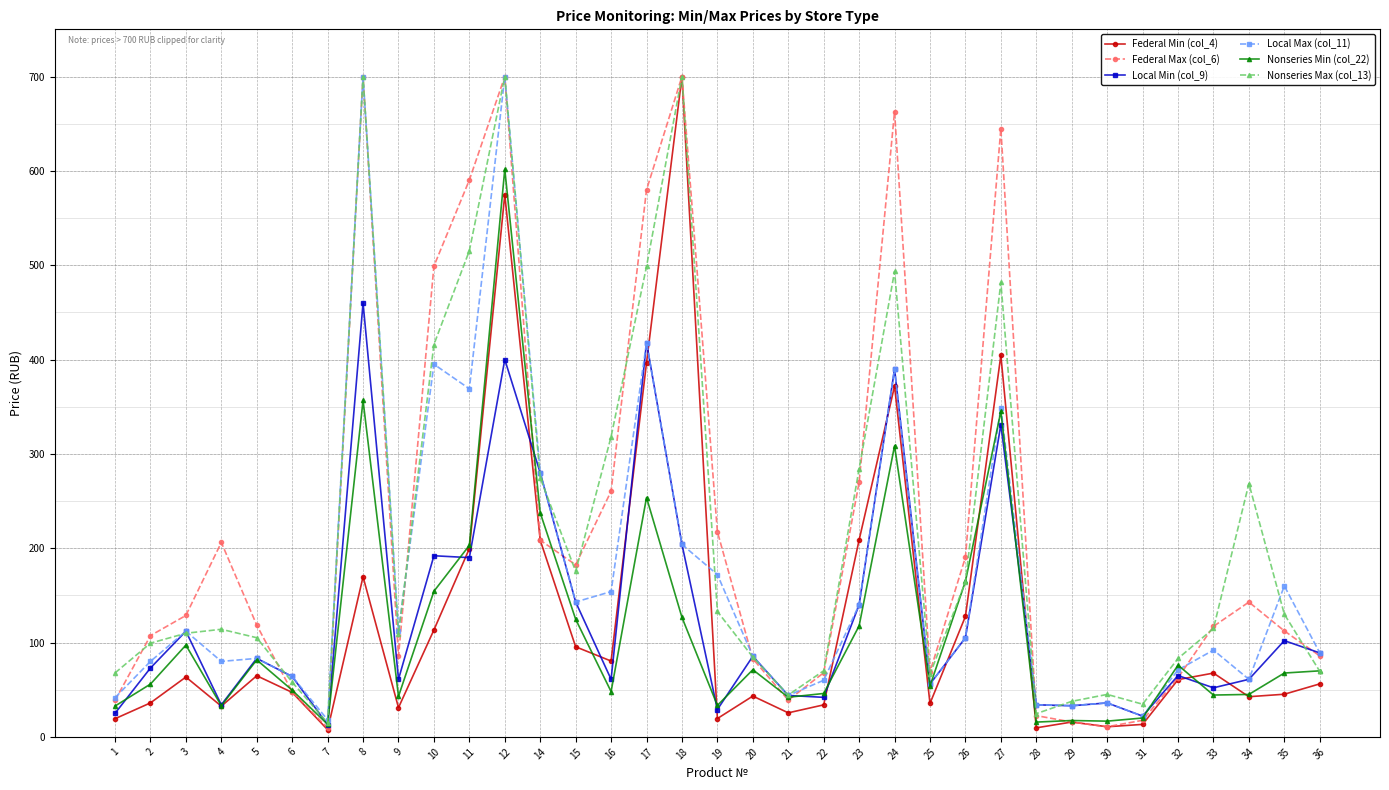

How many data points does each series have?

35